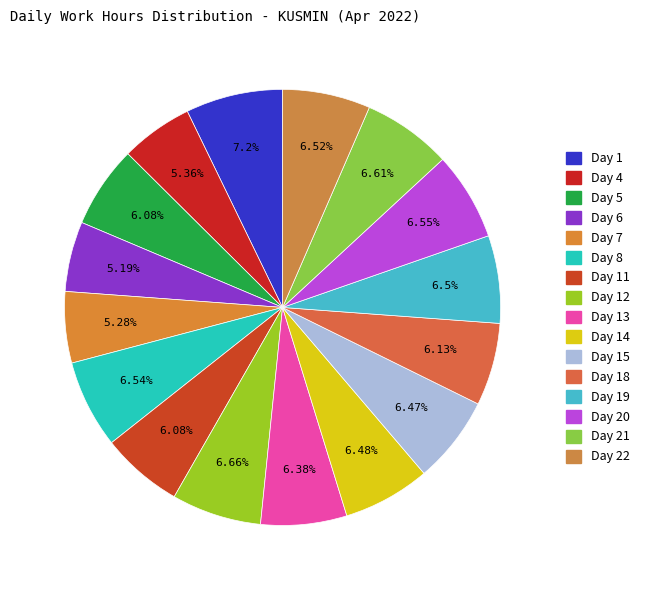

Count the number of slices in the pie.

16